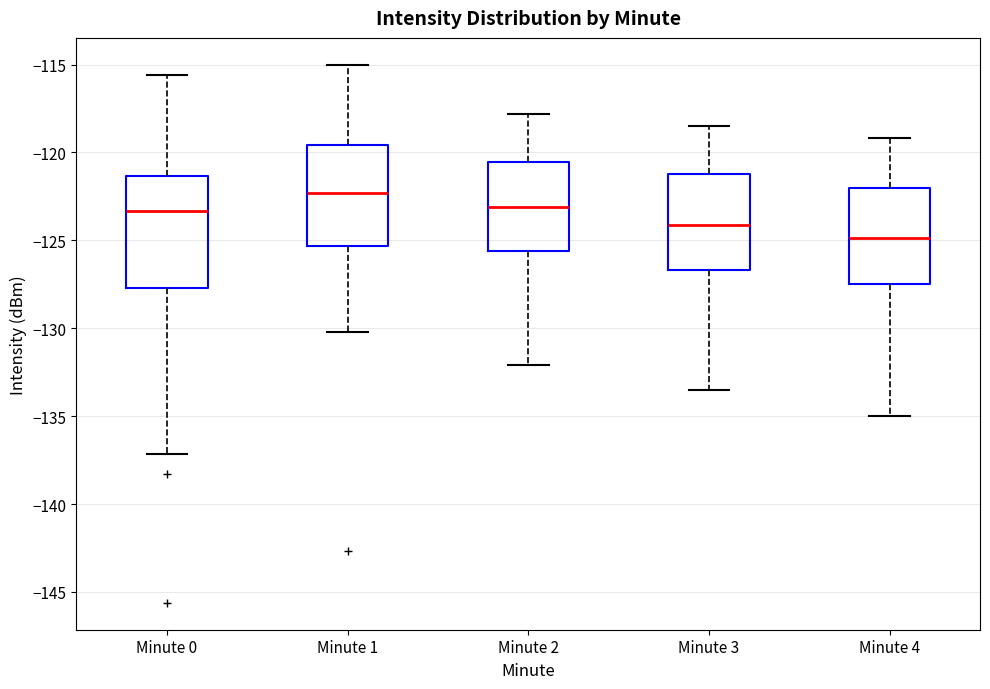

Reading left to right, read every box against the y-axis: the position of its median line, the range the box covers, and the ends of its whiskers. The values are not printed on the chart, so give them approximately, as read against the axis.

Minute 0: median -123.5, box -127.5 to -121.5, whiskers -137.0 to -115.5
Minute 1: median -122.5, box -125.5 to -119.5, whiskers -130.0 to -115.0
Minute 2: median -123.0, box -125.5 to -120.5, whiskers -132.0 to -118.0
Minute 3: median -124.0, box -126.5 to -121.0, whiskers -133.5 to -118.5
Minute 4: median -125.0, box -127.5 to -122.0, whiskers -135.0 to -119.0